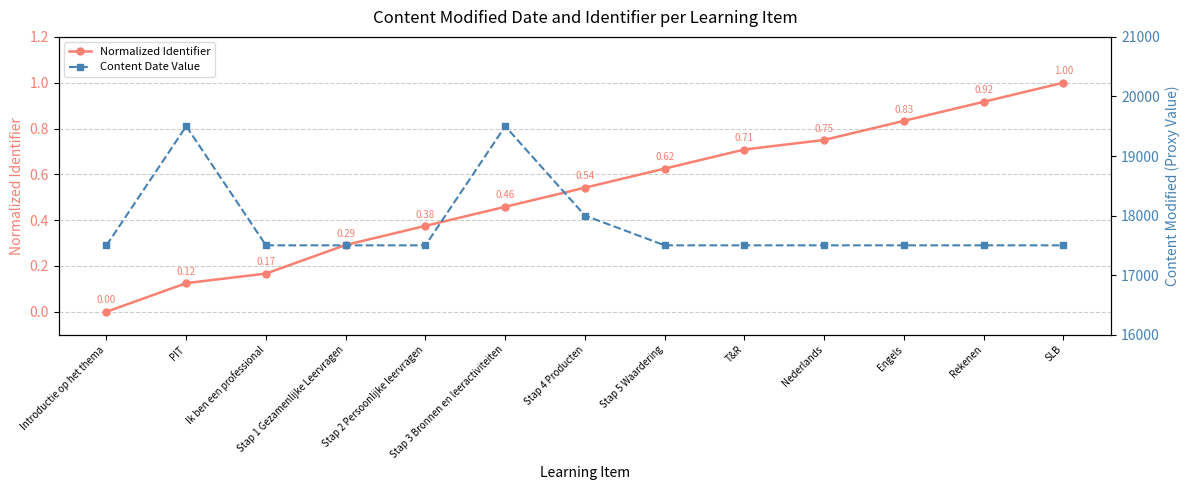

What position from the right is PIT?

12